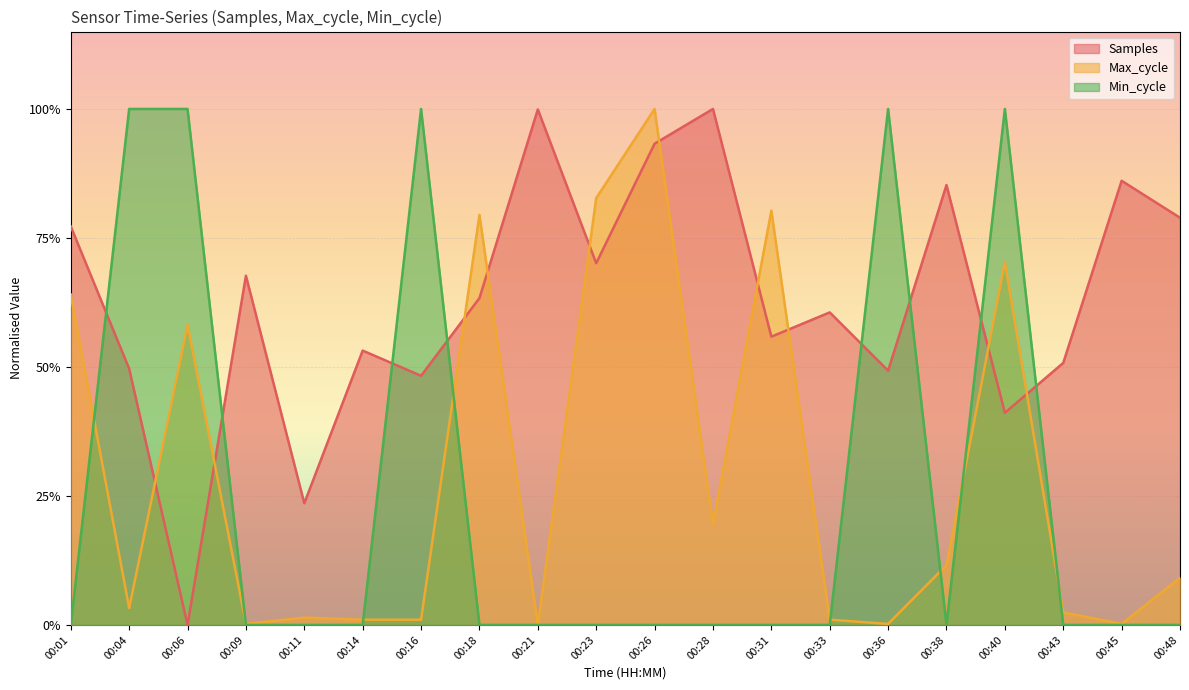

What is the spread (max minus min) of values at 00:36?

1.0